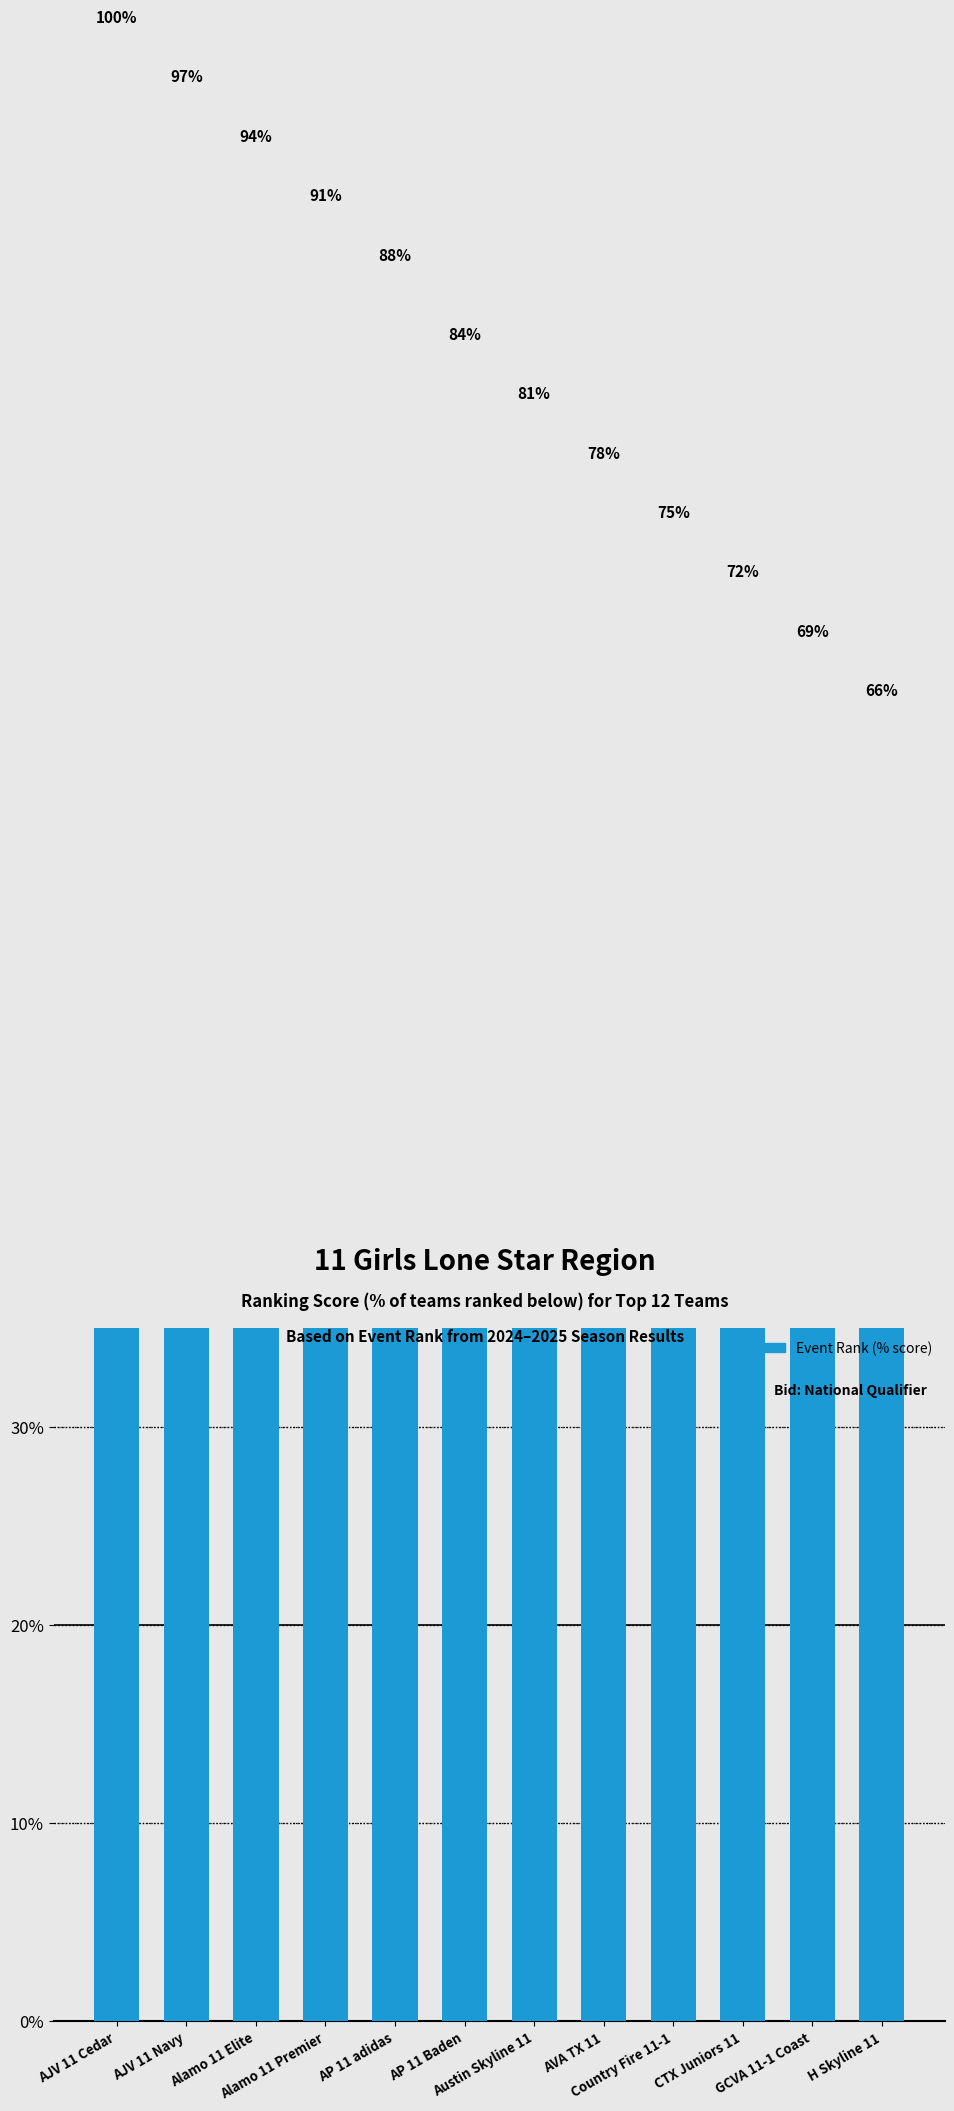

Which label corresponds to the smallest value in the chart?

H Skyline 11